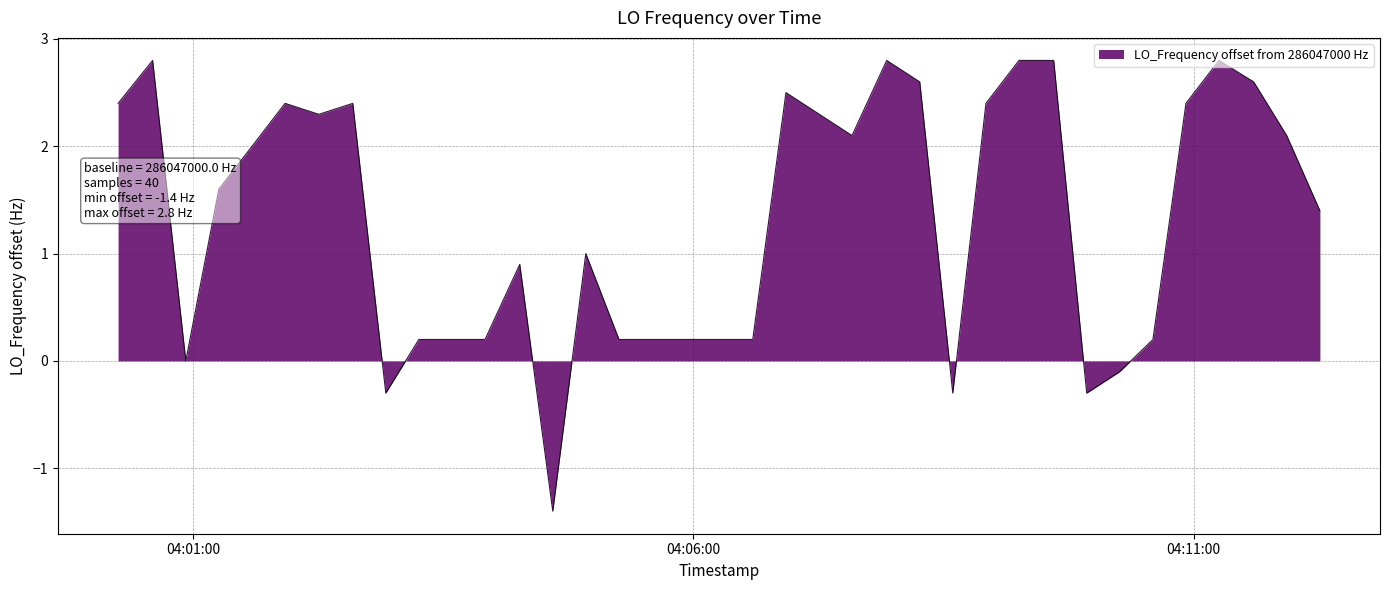

What is the difference between the maximum and minimum values?

4.2